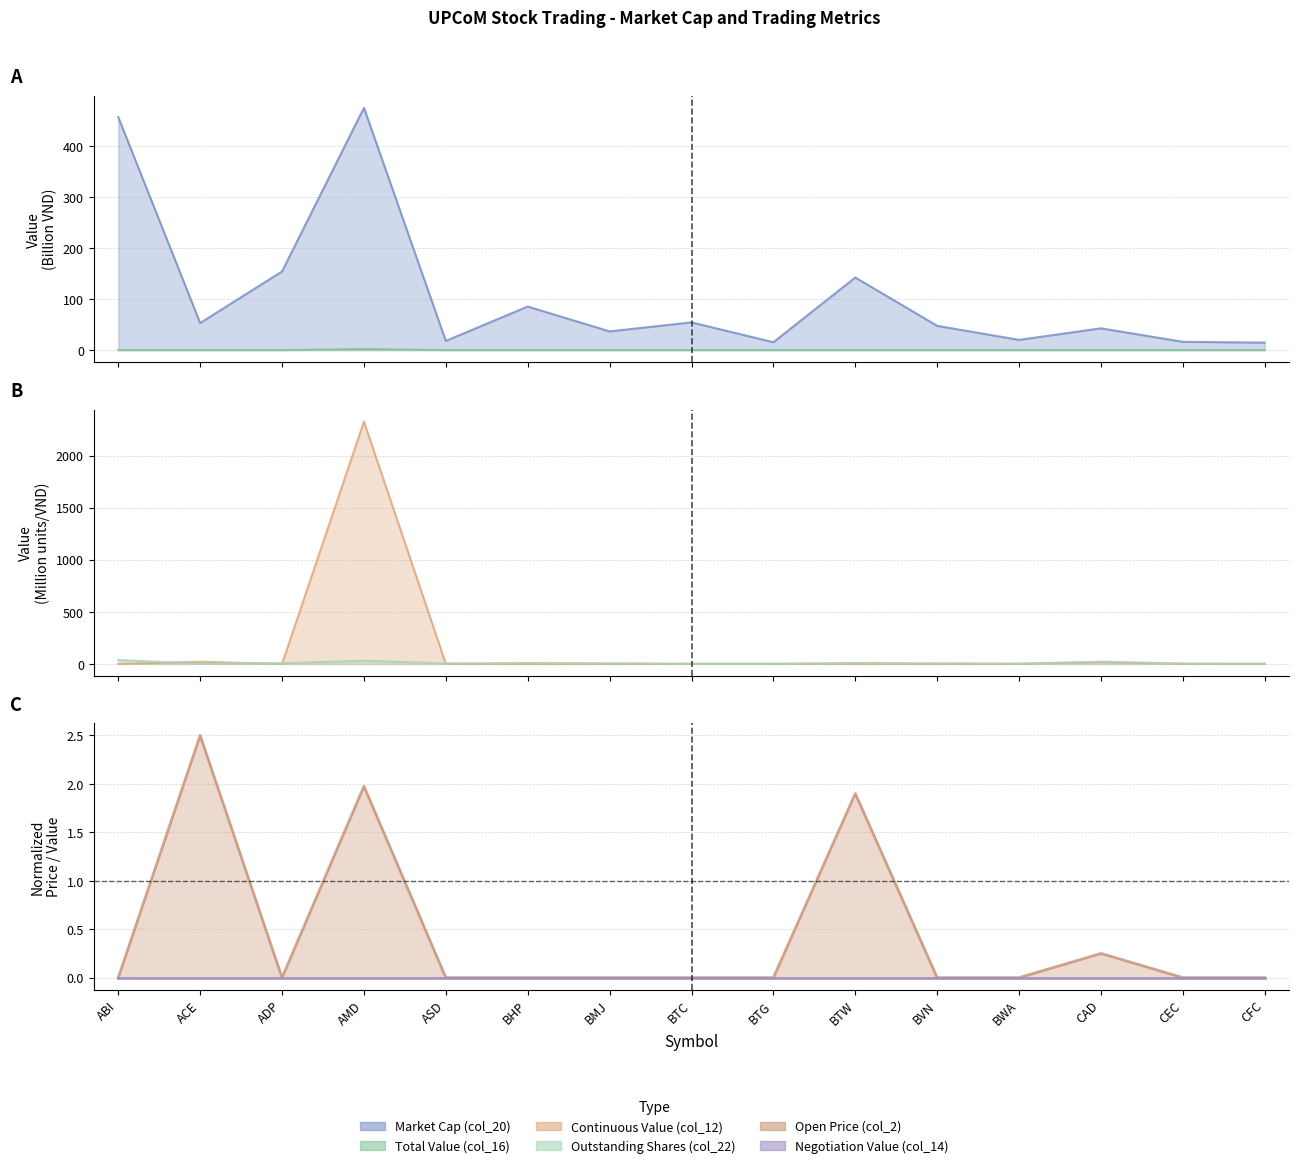

Which label corresponds to the largest value in the chart?

AMD